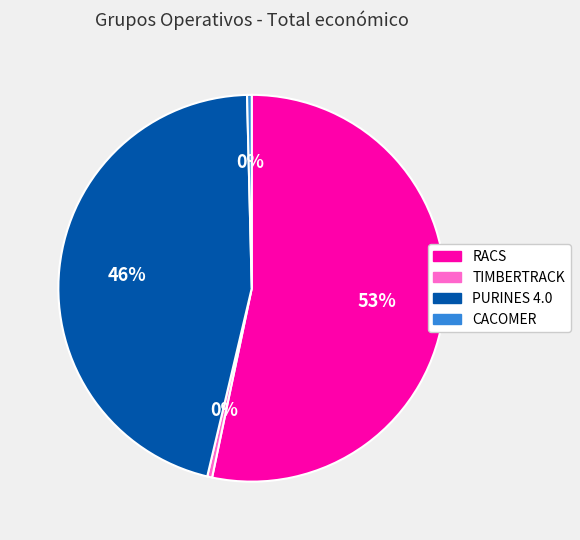

How many segments does this pie chart have?

4